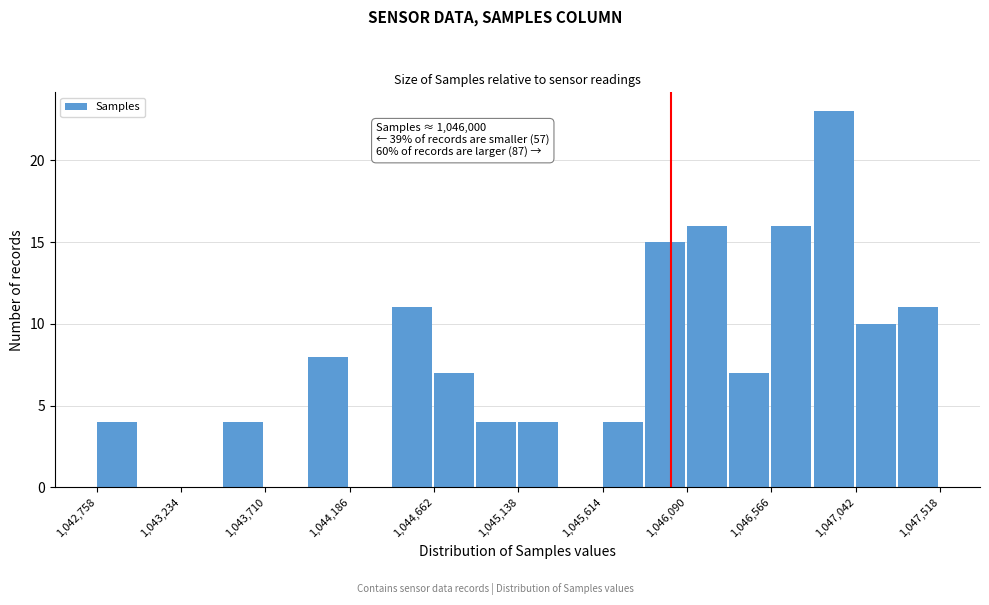

Which range on the x-axis has the tallest bar?

1046800 to 1047050